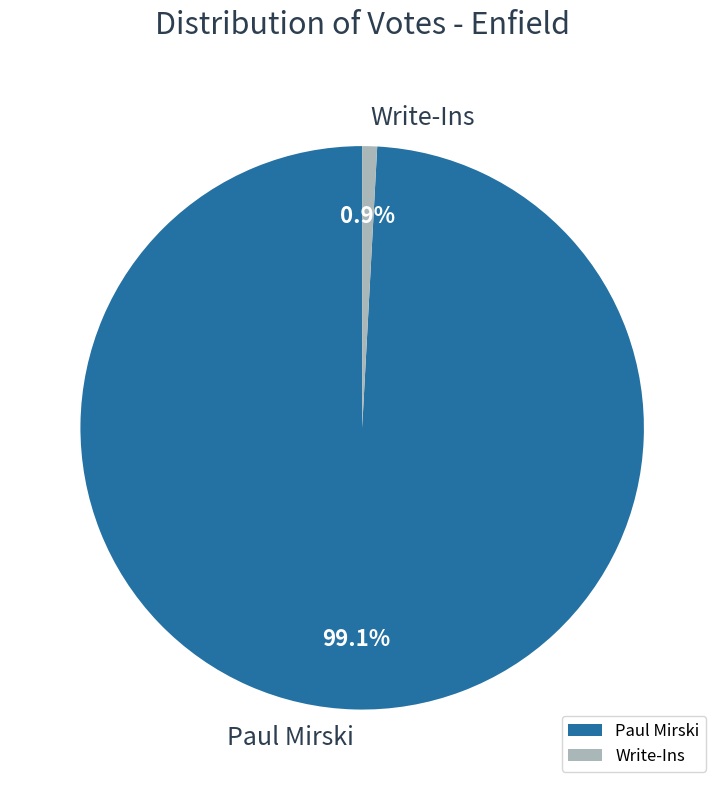

What percentage do Write-Ins and Paul Mirski together represent?

100.0%